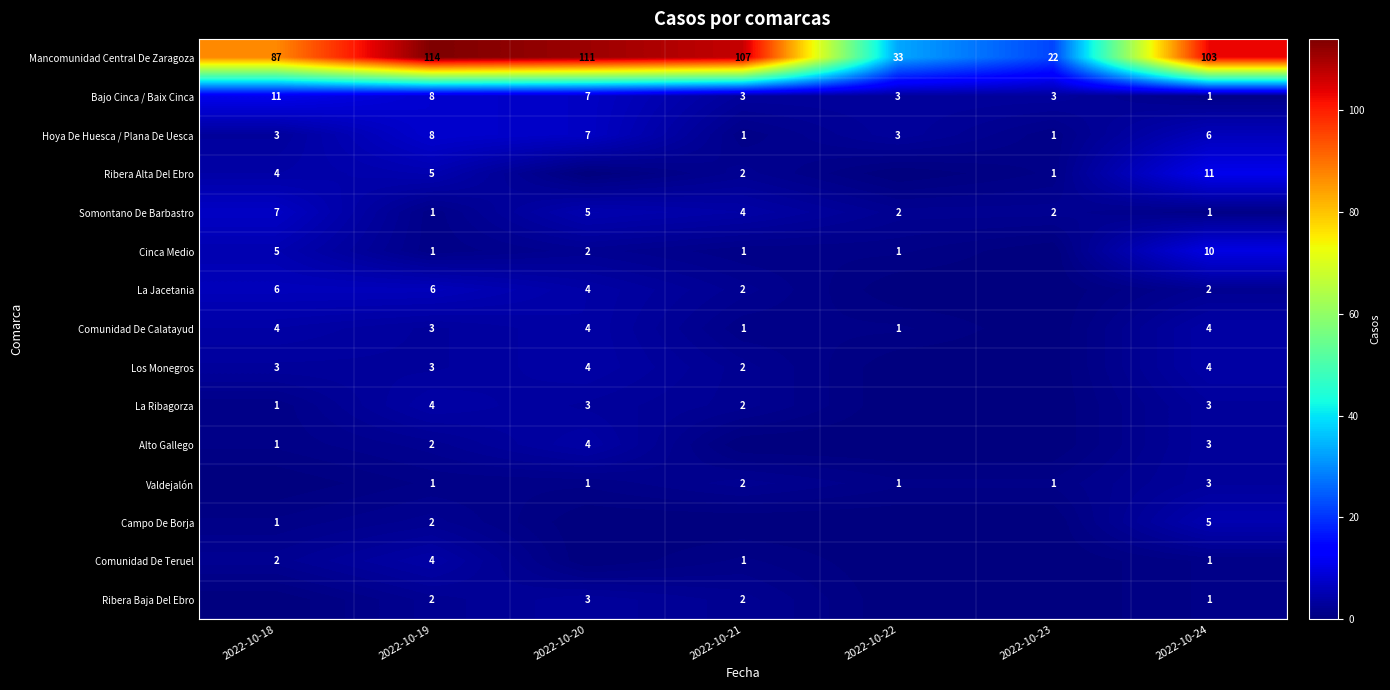

What is the lowest value of the Mancomunidad Central De Zaragoza series?

22